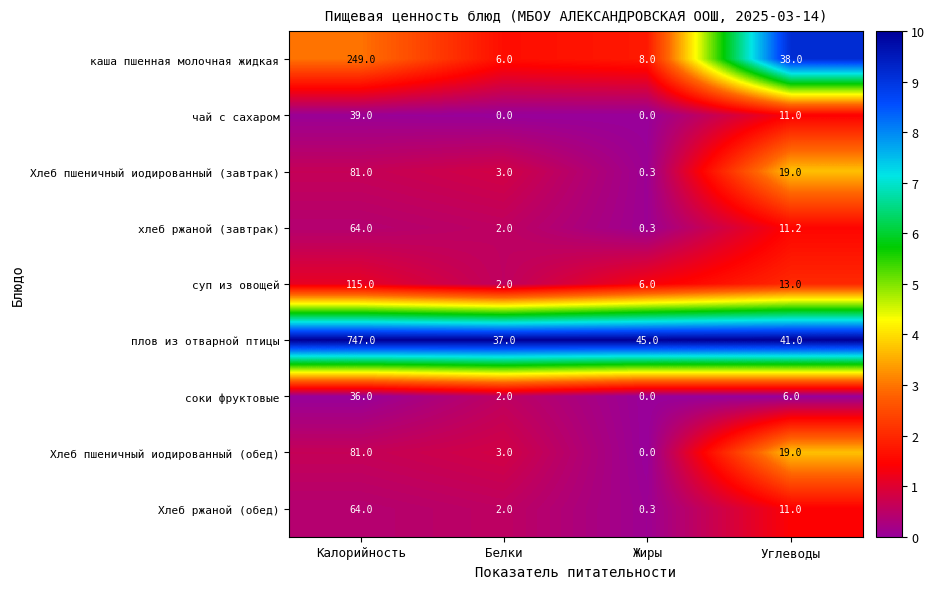

What is the lowest value of the хлеб ржаной (завтрак) series?

0.3